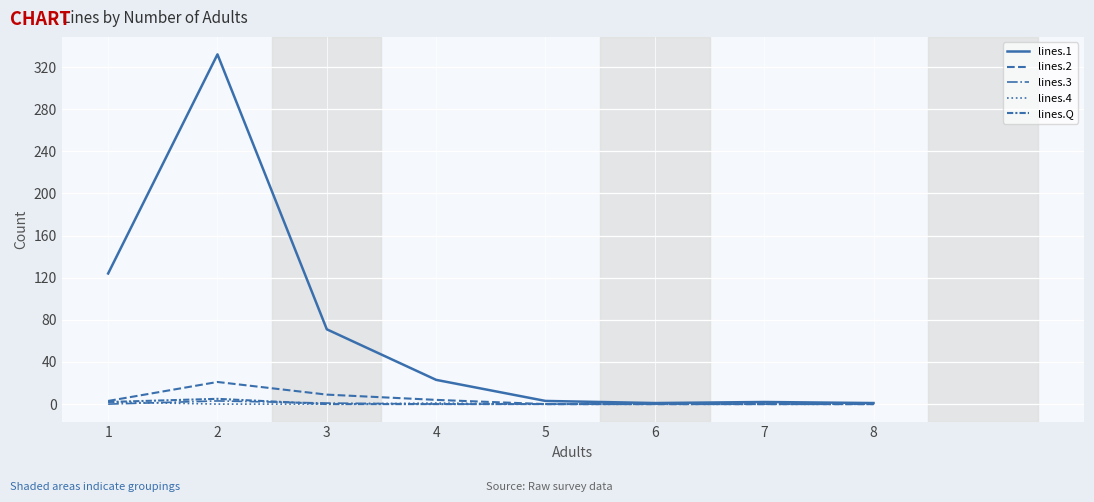

The lines.4 series shows 1 at 3. True or false?

False